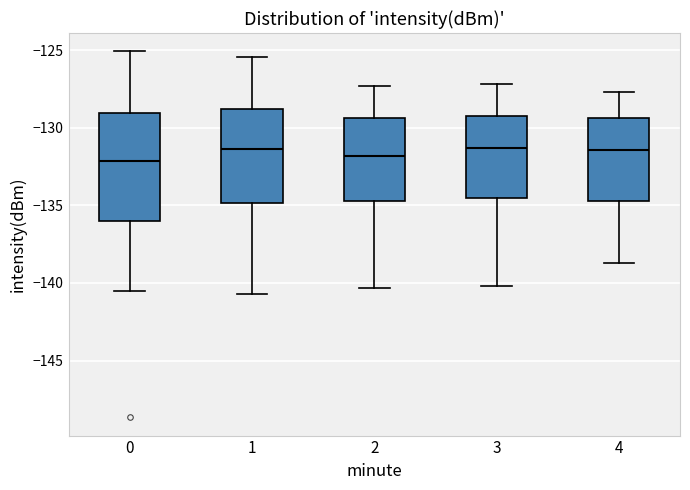

Reading left to right, transcribe this box plot: for each box, give where its median line is, the range the box spans, and where its two whiskers end, as read against the y-axis. The values are not printed on the chart, so give them approximately, as read against the axis.

0: median -132.0, box -136.0 to -129.0, whiskers -140.5 to -125.0
1: median -131.5, box -135.0 to -129.0, whiskers -140.5 to -125.5
2: median -132.0, box -134.5 to -129.5, whiskers -140.5 to -127.5
3: median -131.5, box -134.5 to -129.0, whiskers -140.0 to -127.0
4: median -131.5, box -134.5 to -129.5, whiskers -138.5 to -127.5